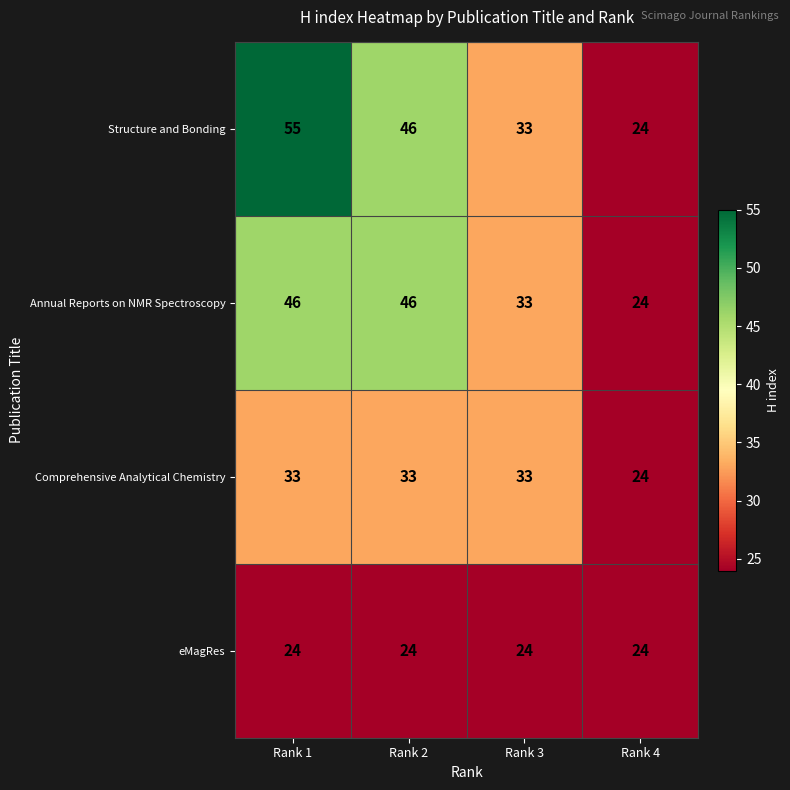

Which label corresponds to the largest value in the chart?

Rank 1